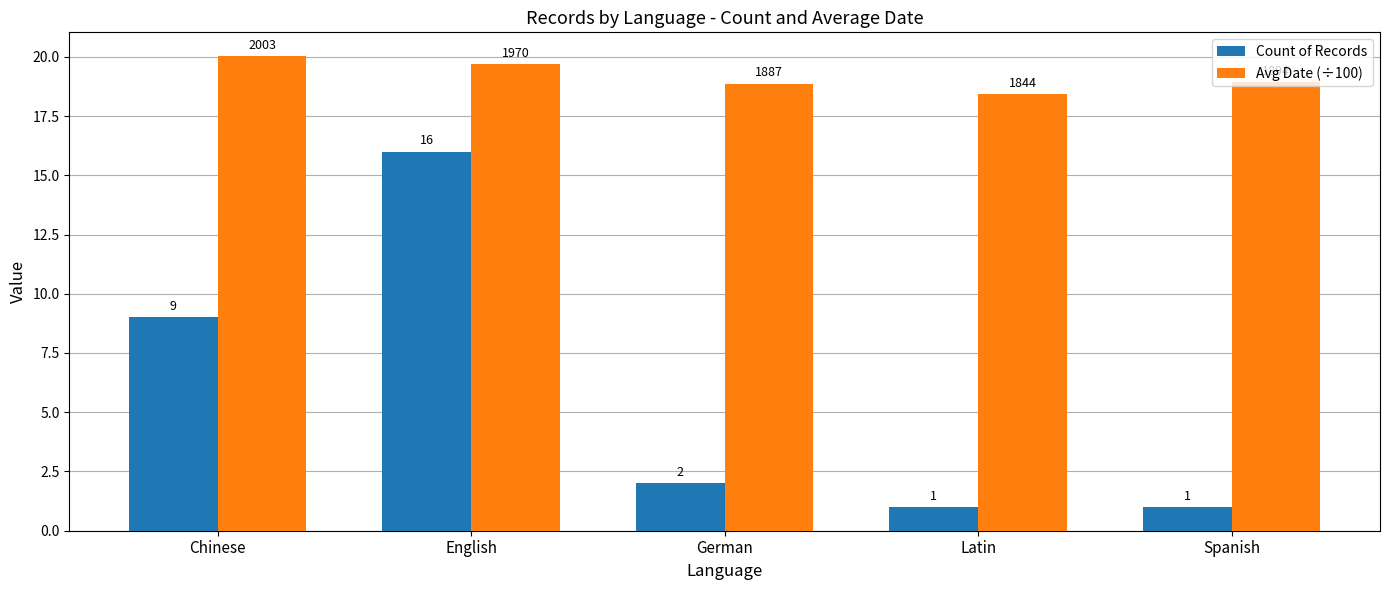

How many groups of bars are there?

5